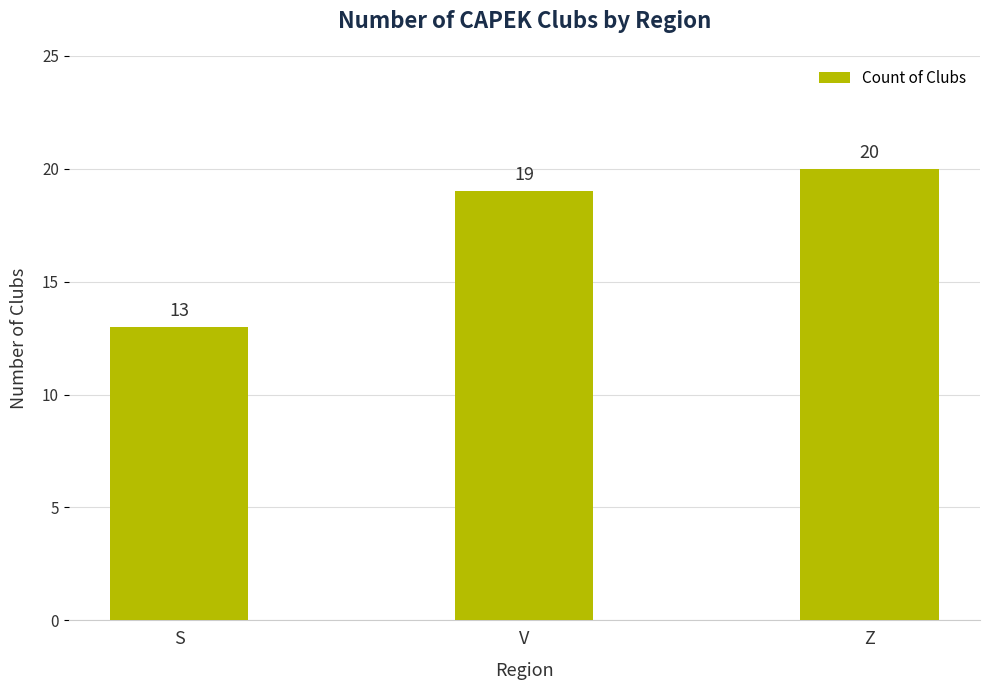

List the labels in order of value, smallest first.

S, V, Z